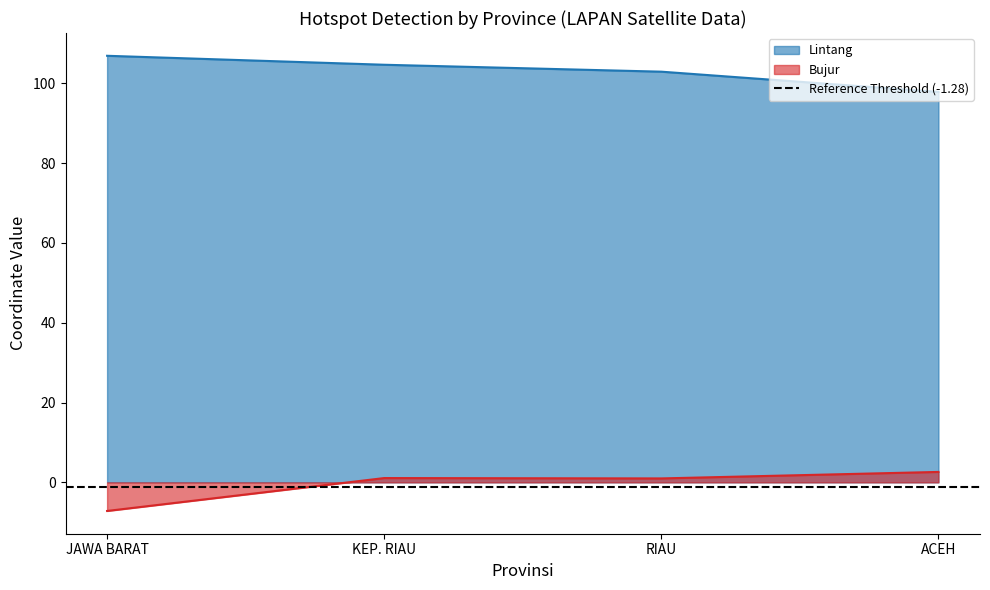

Which series has the widest spread of values?

Bujur